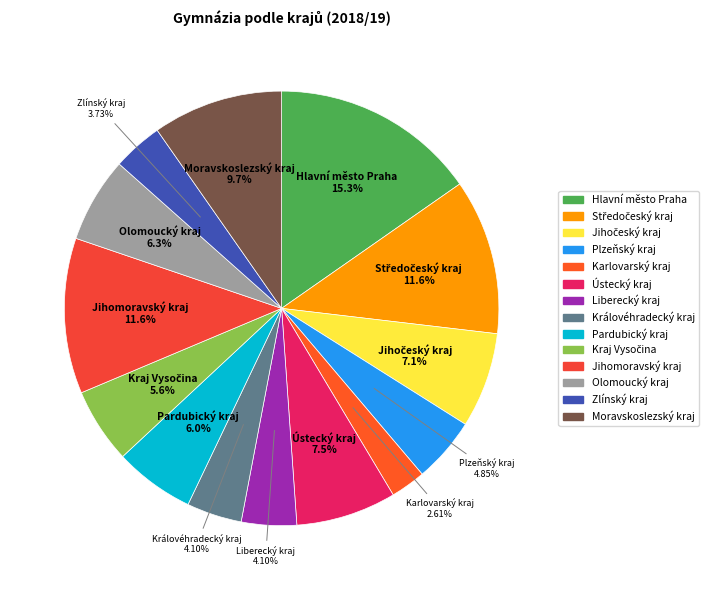

What is the ratio of the value at Zlínský kraj to the value at Jihomoravský kraj?

0.3